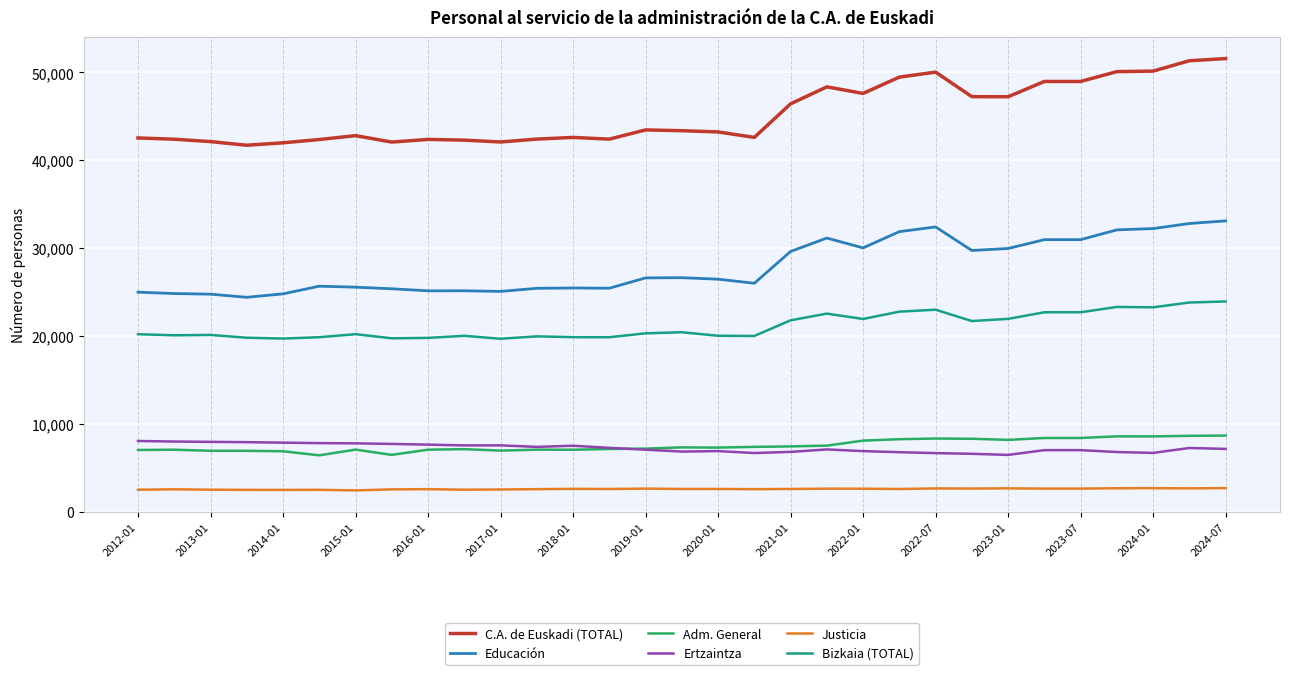

Which series has the largest range (max minus min)?

C.A. de Euskadi (TOTAL)